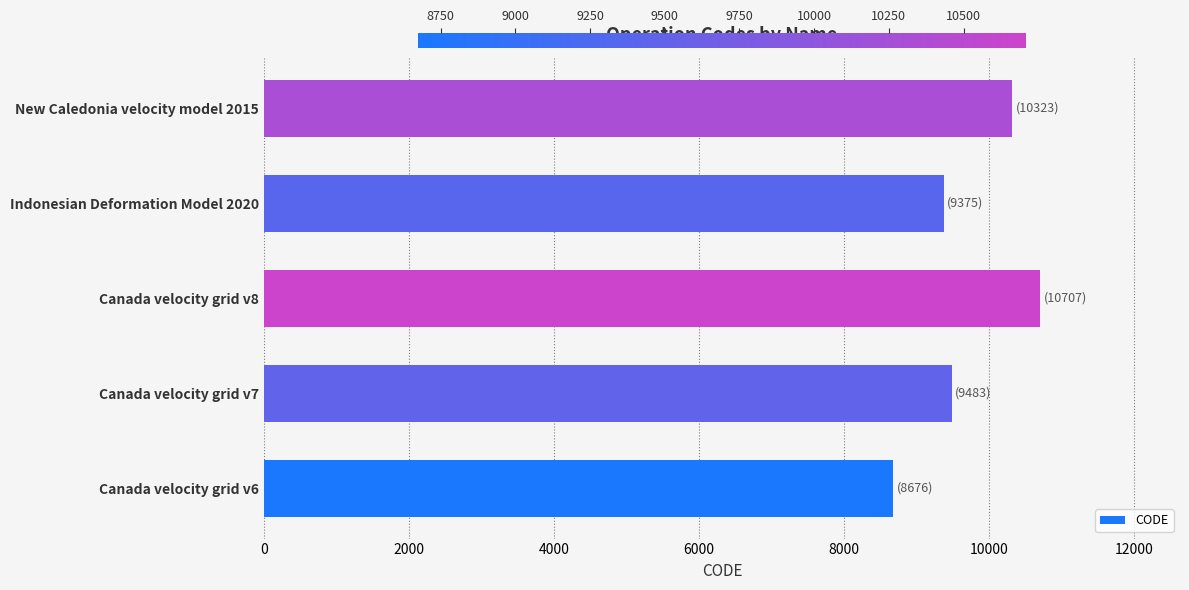

List the labels in order of value, smallest first.

Canada velocity grid v6, Indonesian Deformation Model 2020, Canada velocity grid v7, New Caledonia velocity model 2015, Canada velocity grid v8